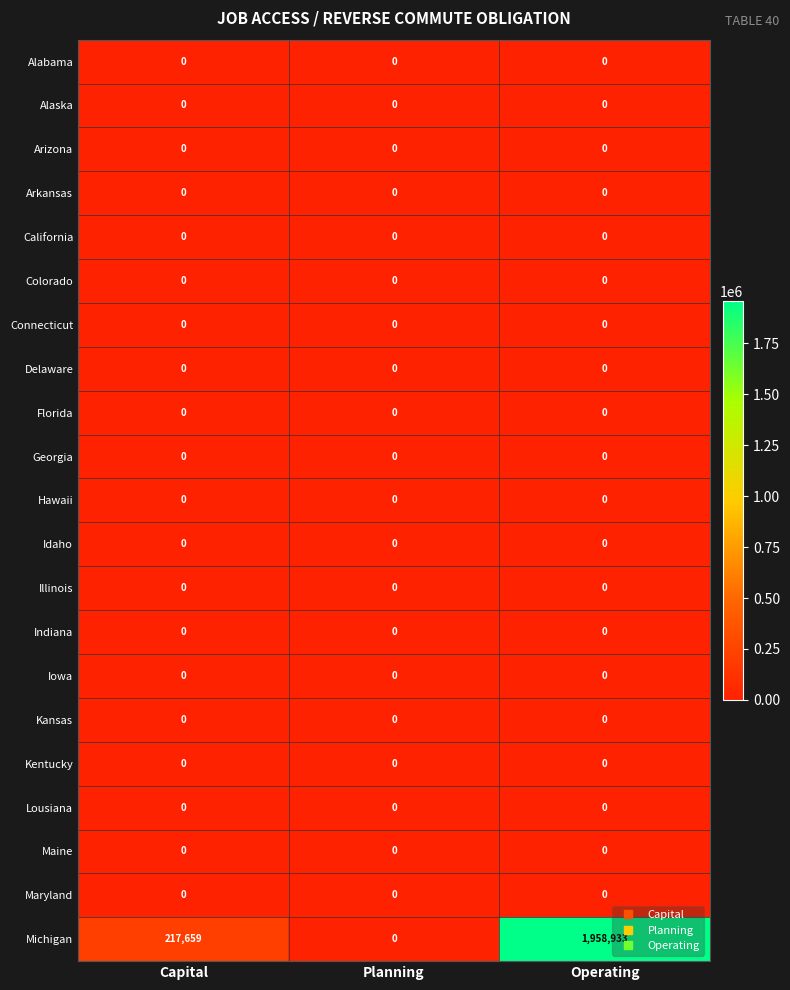

Which series has the largest range (max minus min)?

Michigan